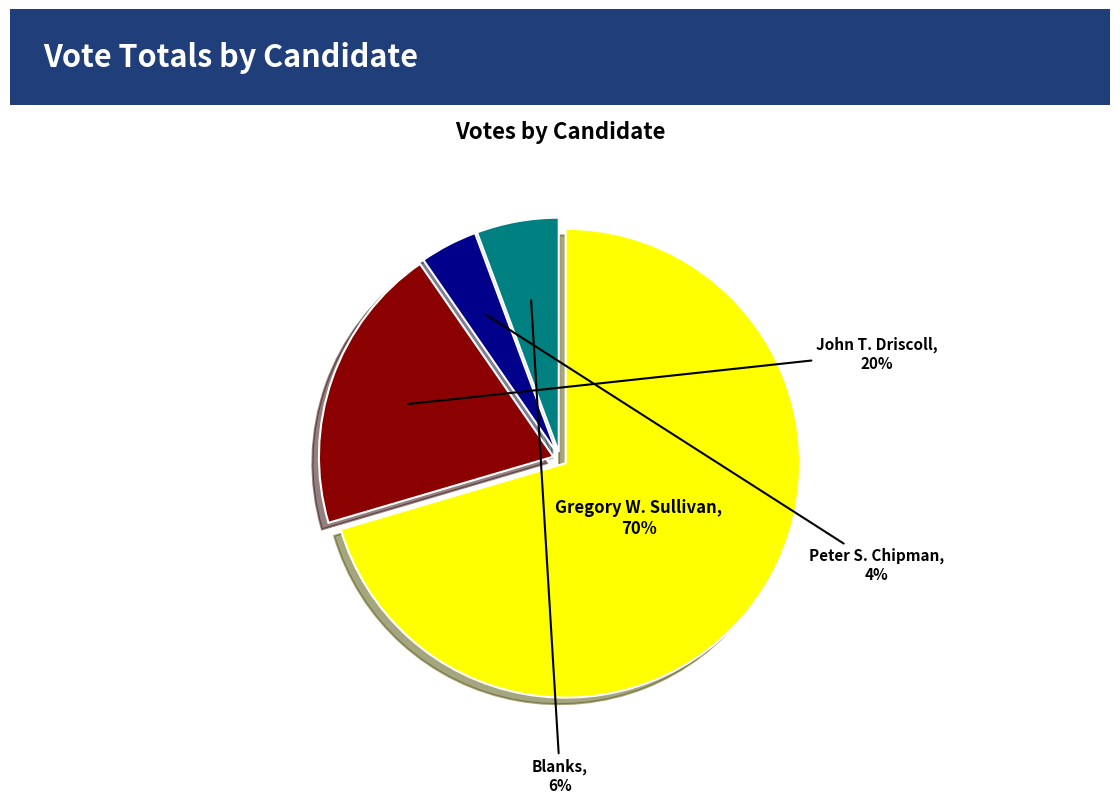

To the nearest percent, what is the average slice percentage?

25%